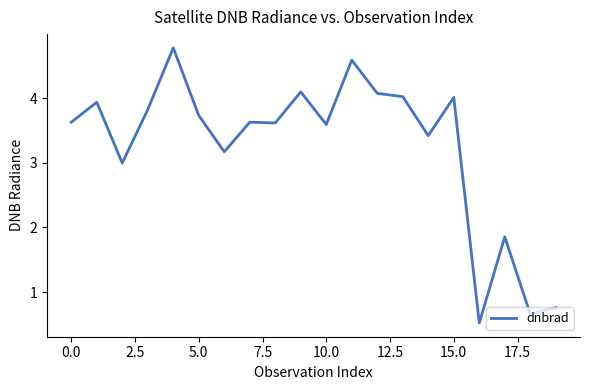

What is the difference between the maximum and minimum values?

4.3